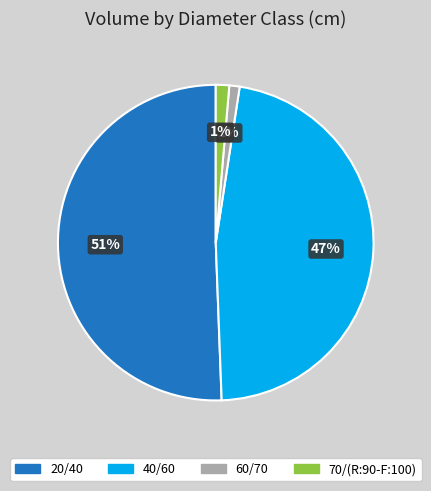

Is there a majority slice in this chart?

Yes